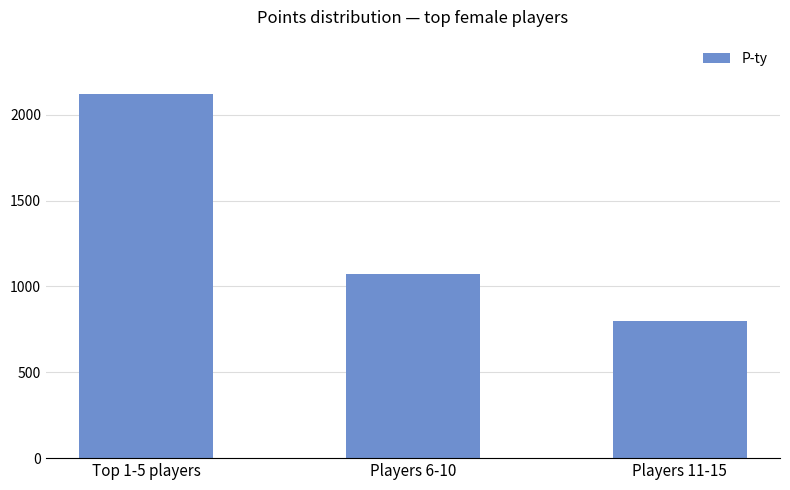

The chart shows a value of 514 at Players 11-15. True or false?

False